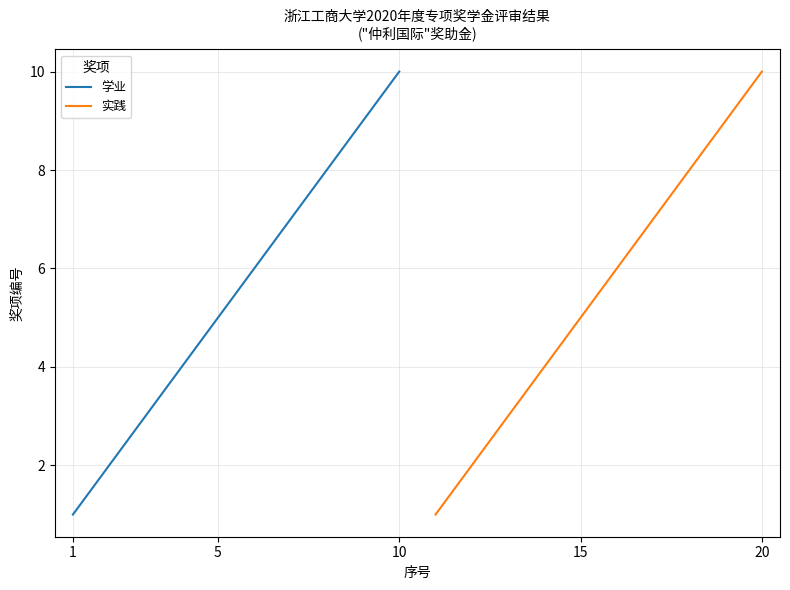

How many data points does each series have?

10